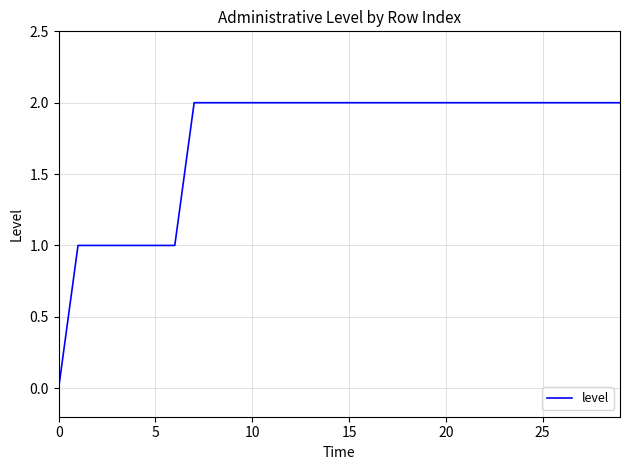

What is the difference between the maximum and minimum values?

2